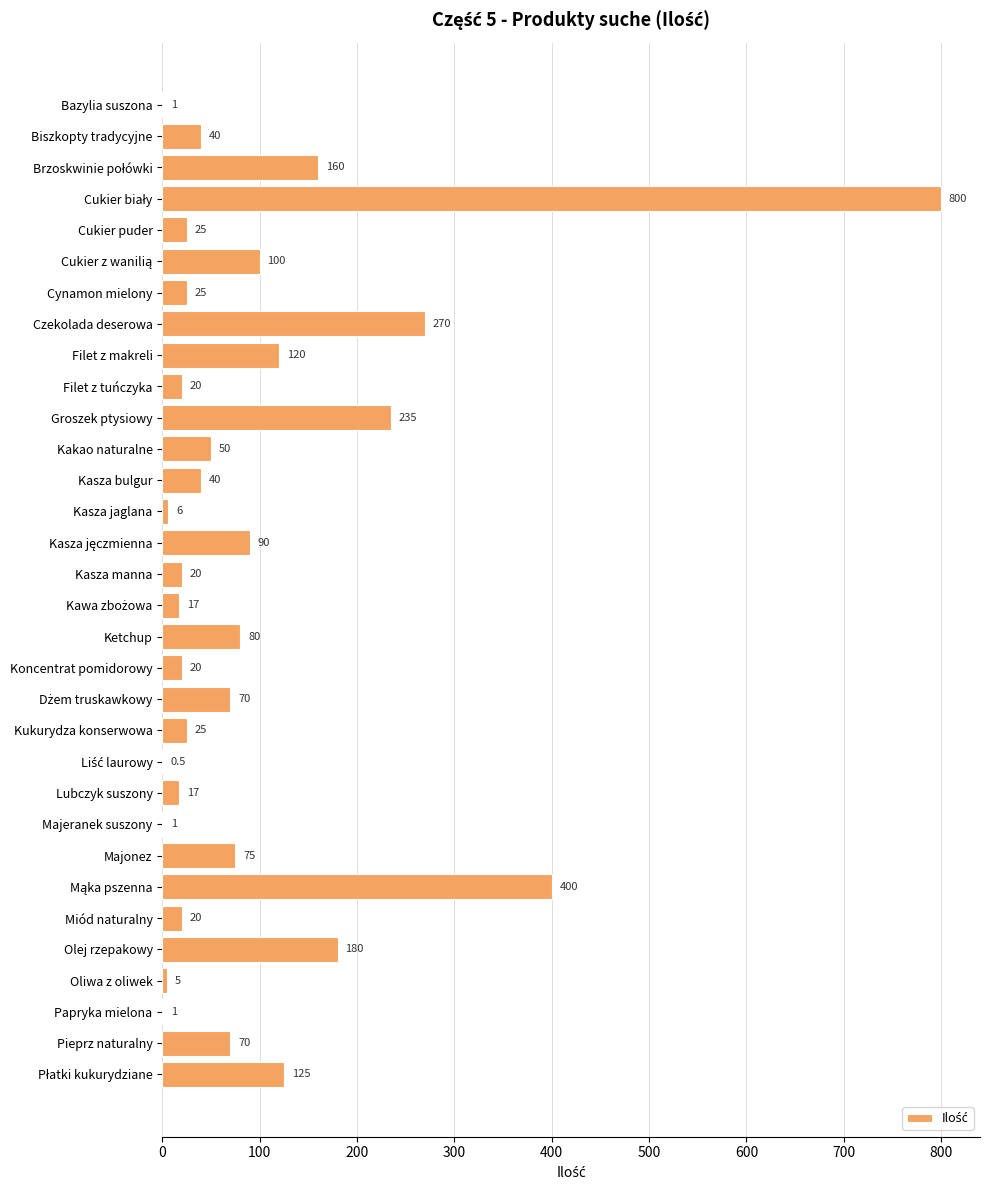

What is the change in value from Bazylia suszona to Pieprz naturalny?

+69.0